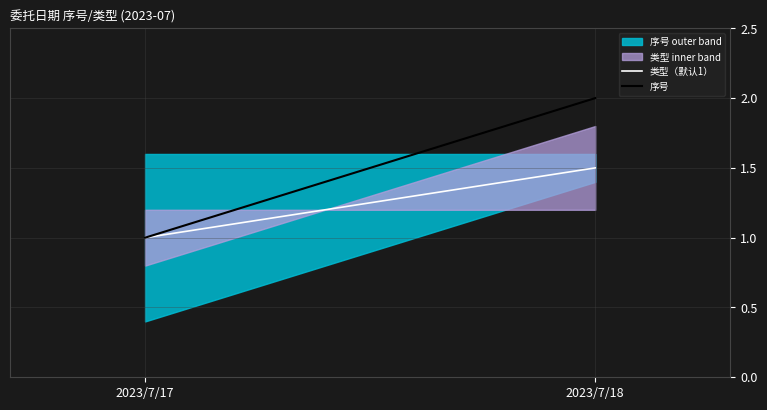

At which category is the sum across all series the highest?

2023/7/18